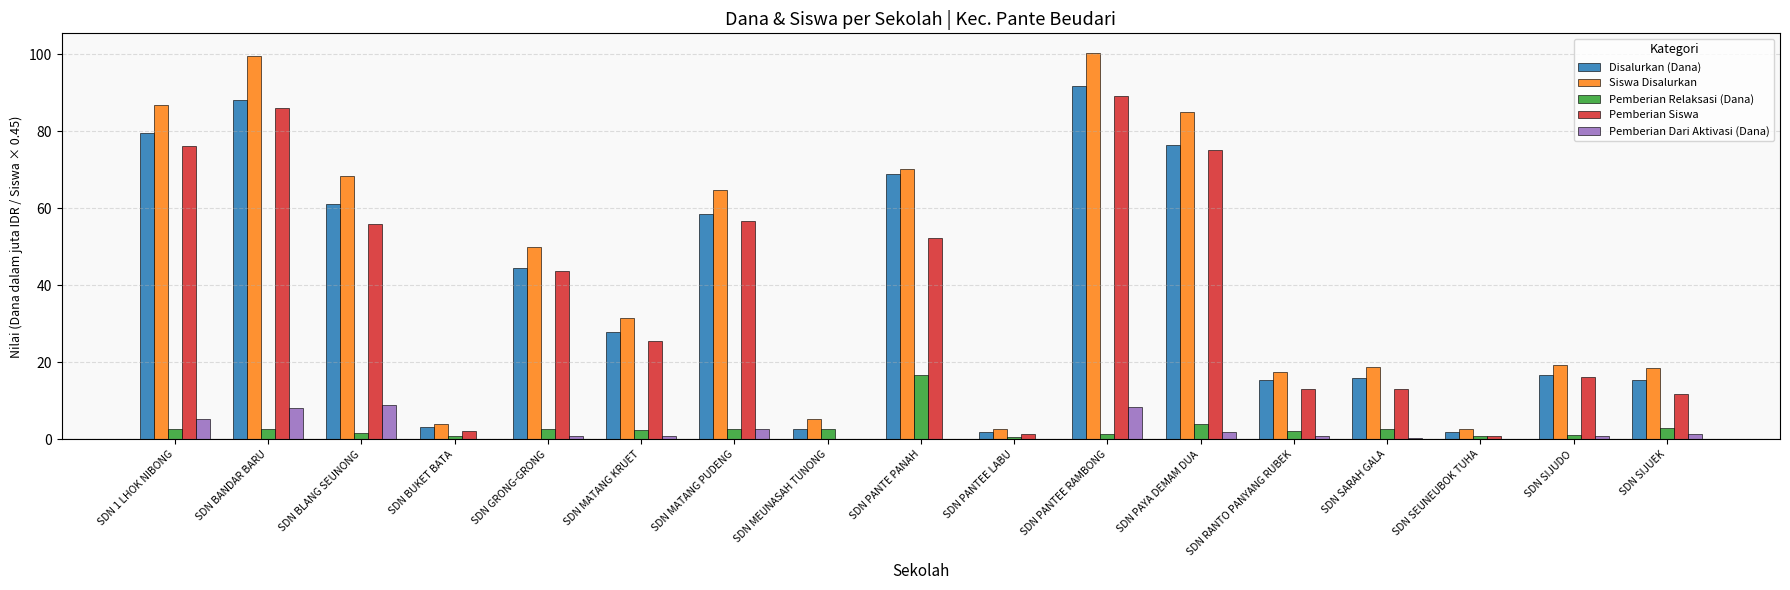

What is the maximum value for Pemberian Siswa?

89.1